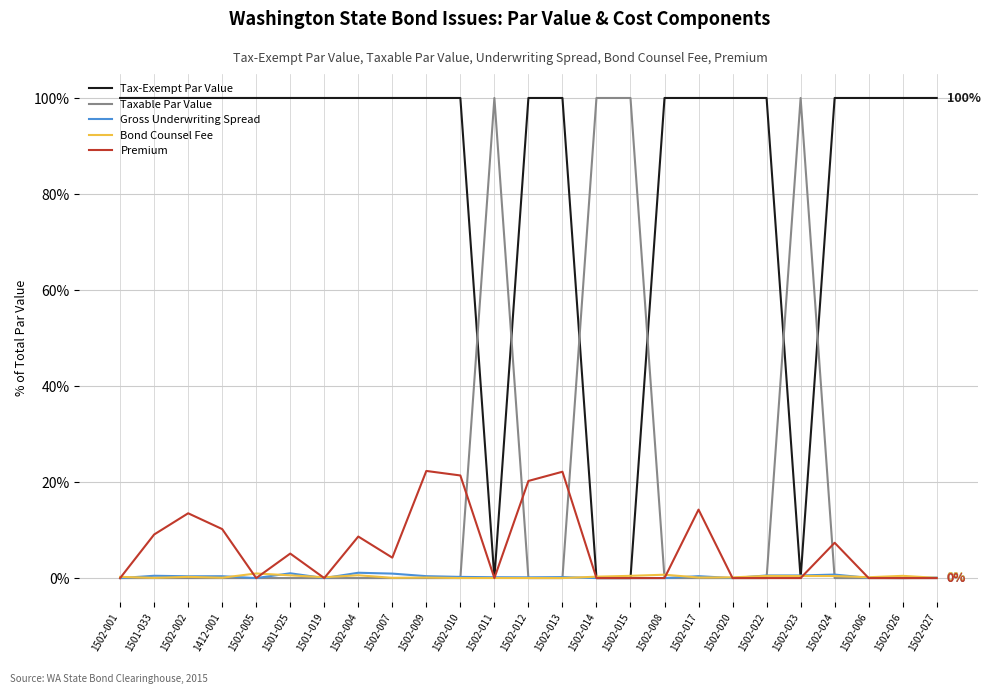

True or false: Tax-Exempt Par Value has a value of 27.6 at 1502-024.

False